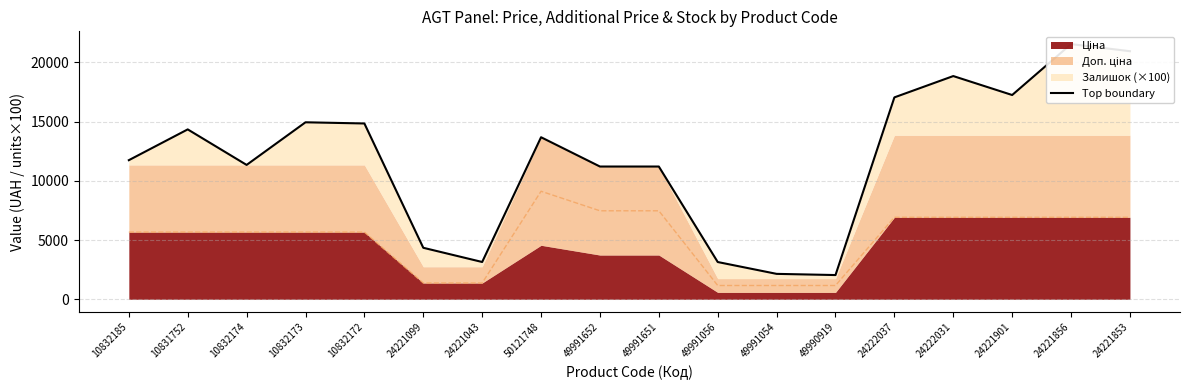

Where is the data nearest to the value 11799?

10832185